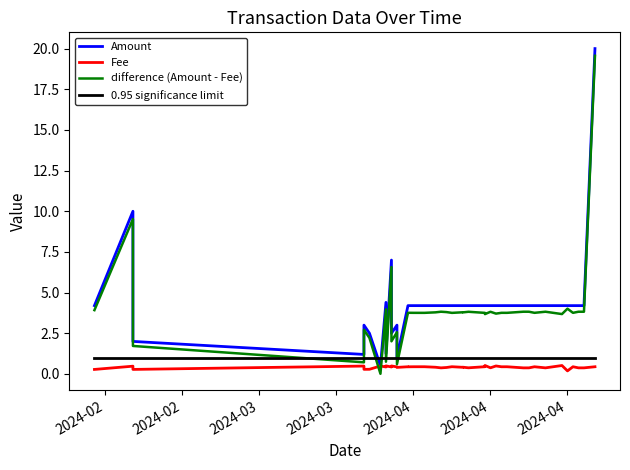

What is the total value across all series at 2024-04?

9.4